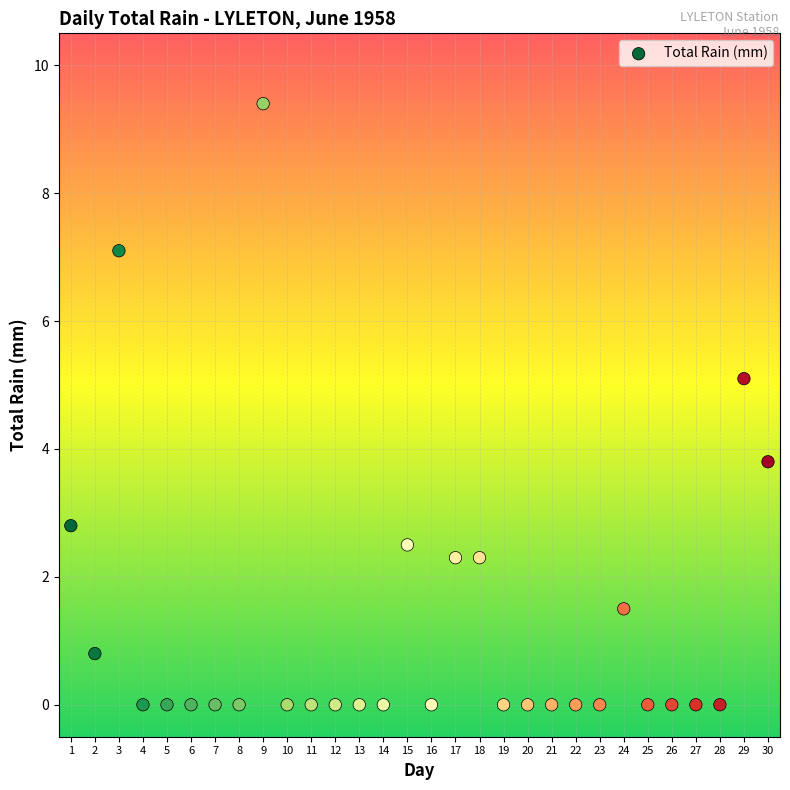

What is the range of Y values (max minus min)?

9.4